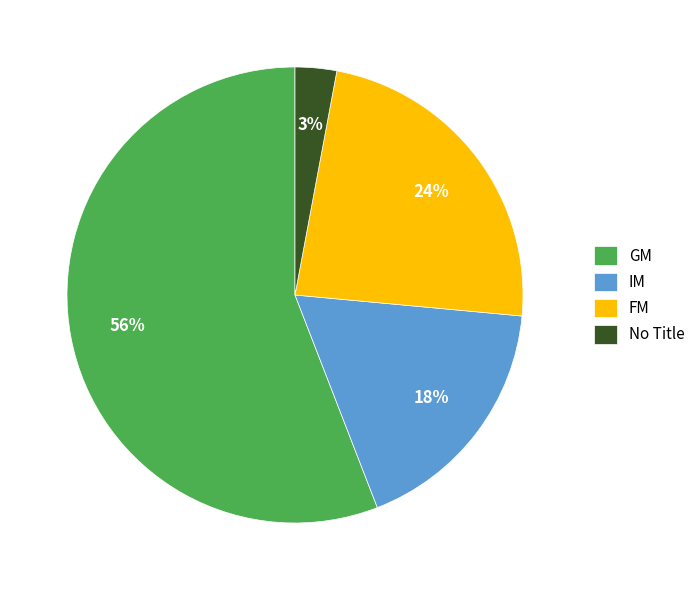

To the nearest percent, what portion does IM represent?

18%